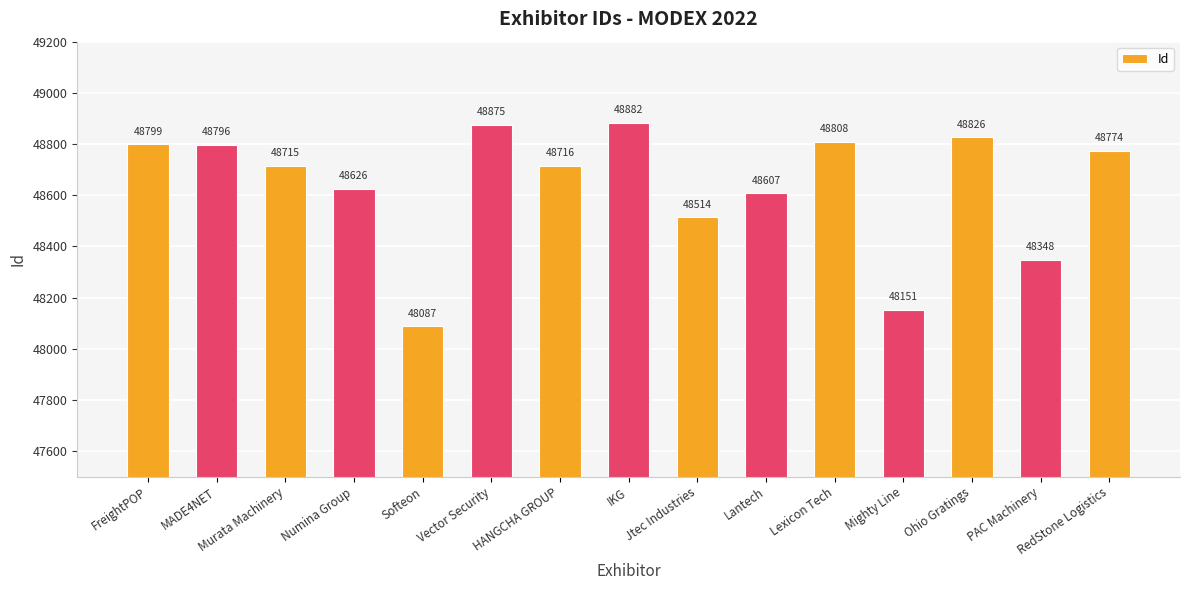

What is the sum of all values?

729524